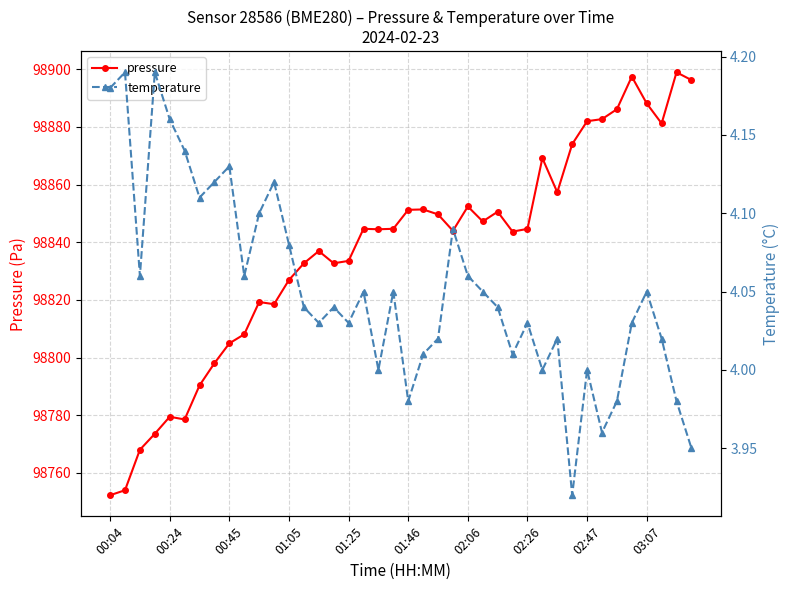

Which series has the largest range (max minus min)?

pressure